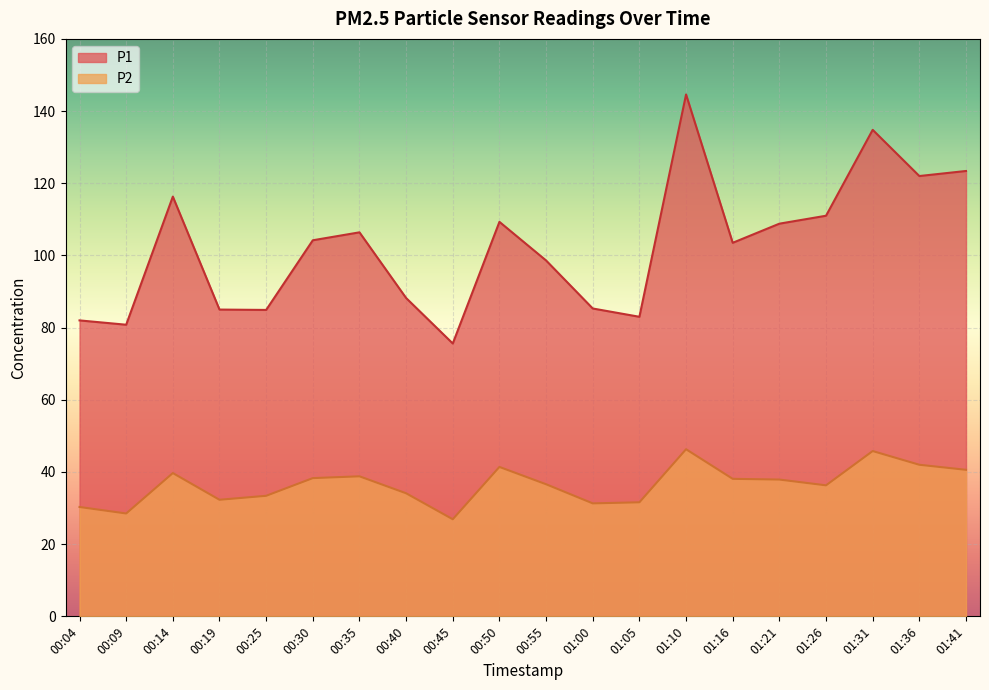

Is it true that P1 equals 116.3 at 00:14?

True